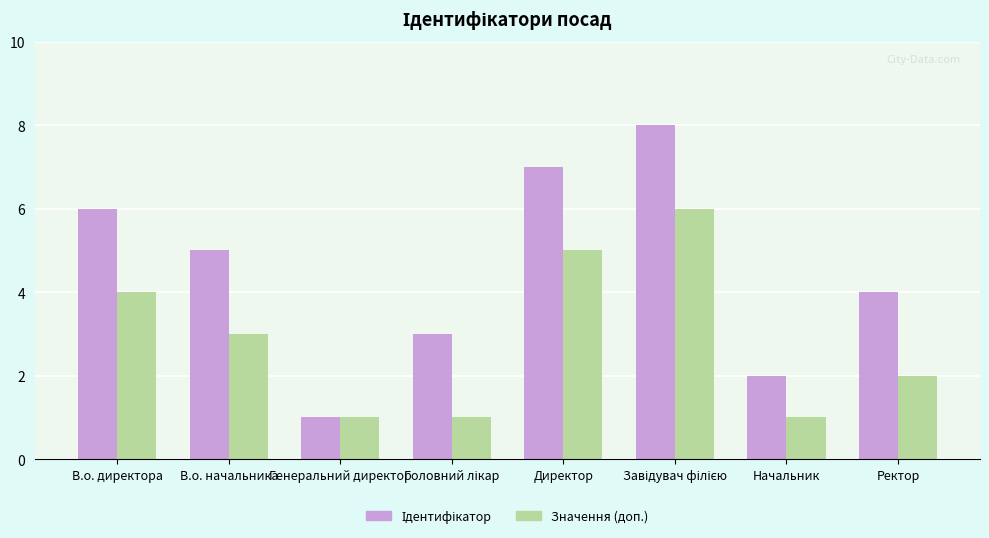

What is the sum of the Значення (доп.) values at Генеральний директор and В.о. начальника?

4